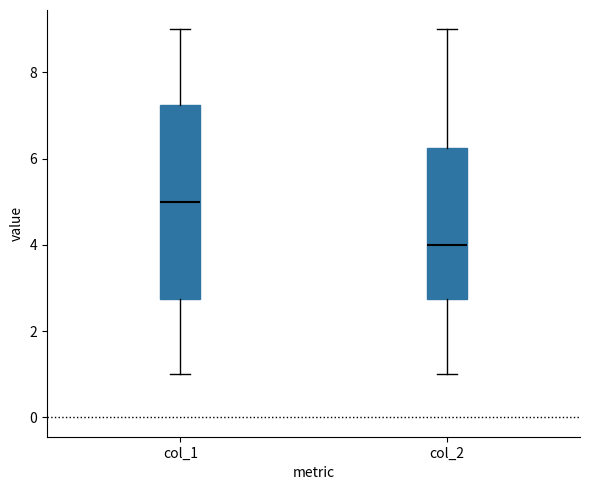

Reading left to right, read every box against the y-axis: the position of its median line, the range the box covers, and the ends of its whiskers. The values are not printed on the chart, so give them approximately, as read against the axis.

col_1: median 5.0, box 2.8 to 7.2, whiskers 1.0 to 9.0
col_2: median 4.0, box 2.8 to 6.2, whiskers 1.0 to 9.0